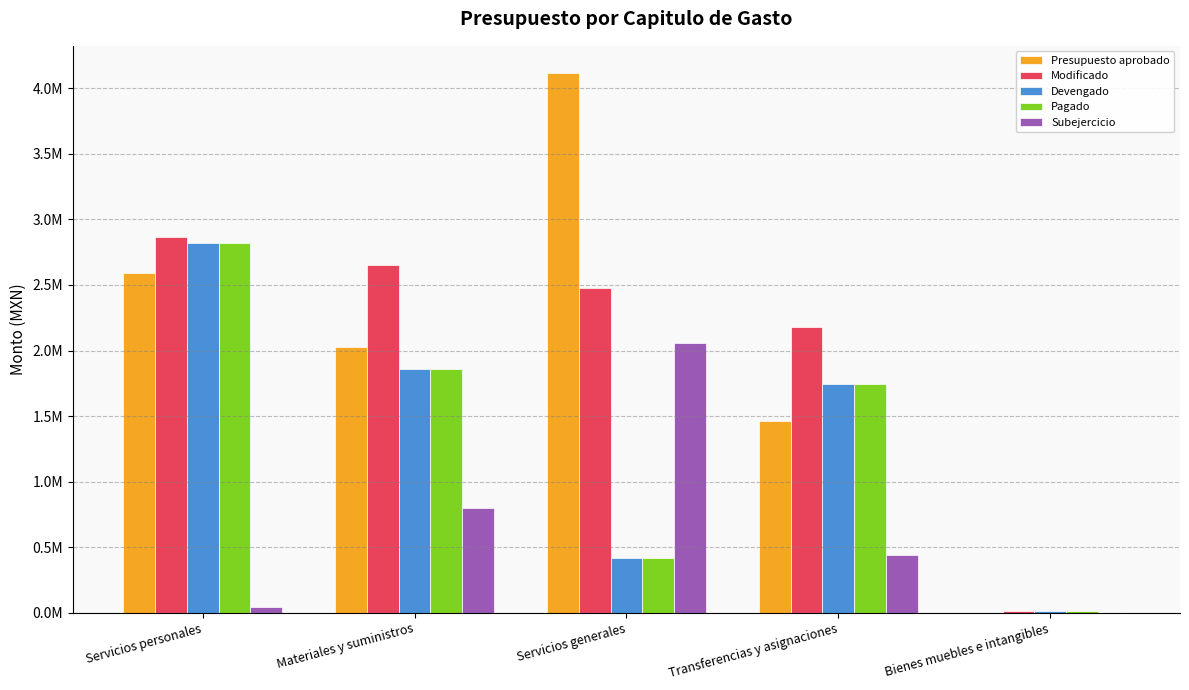

Where is Modificado nearest to the value 1439919?

Transferencias y asignaciones